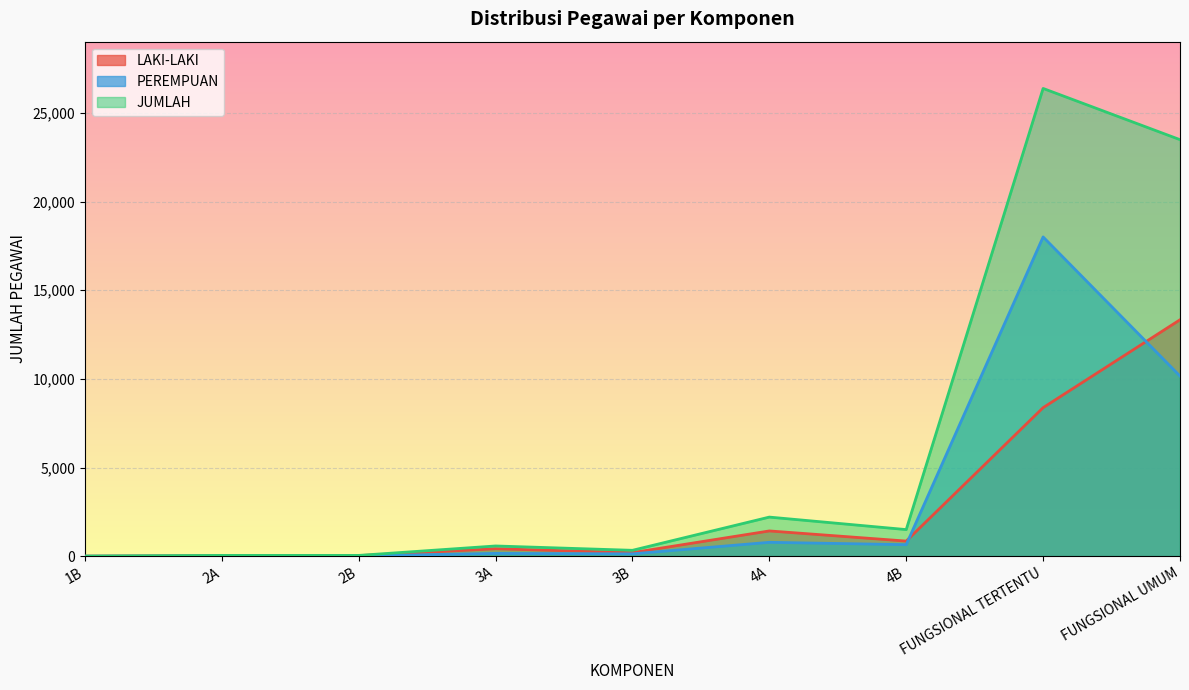

What are all the series names shown in the legend?

LAKI-LAKI, PEREMPUAN, JUMLAH